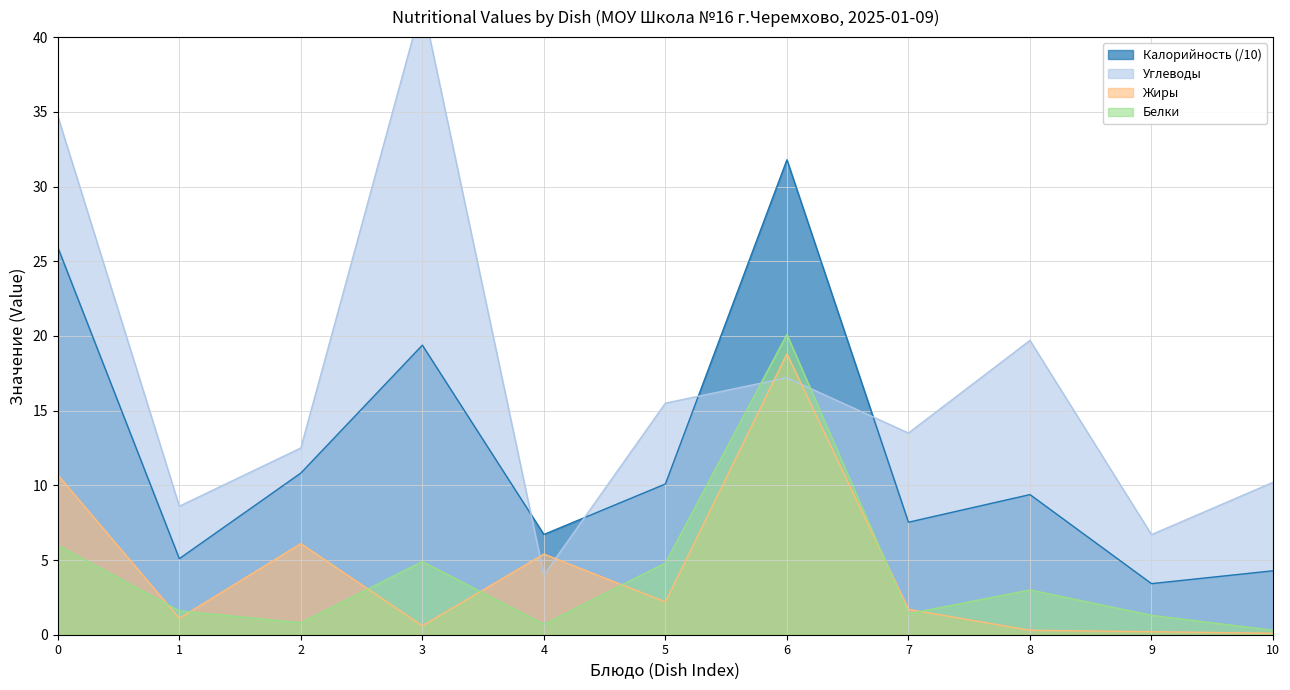

What is the average value of the Калорийность series?

12.2